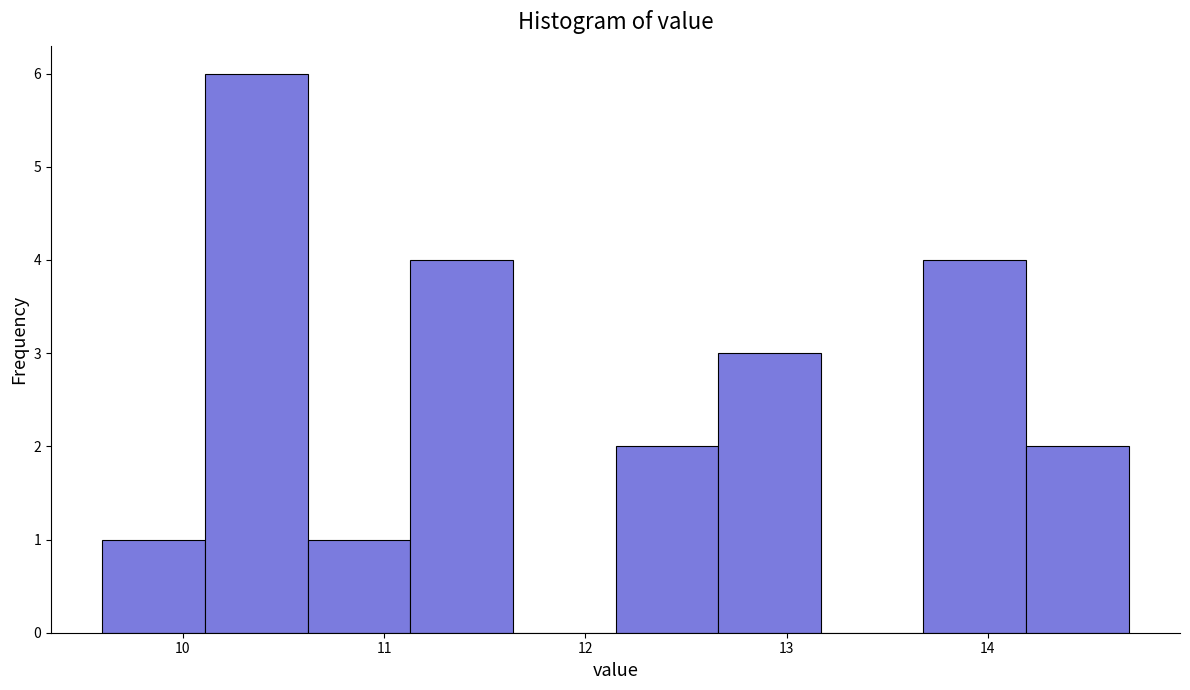

What is the height of the bar covering 10.11 to 10.62 on the x-axis? Neither the bar edges nor the heights are printed on the chart, so give them approximately, as read against the axes.

6